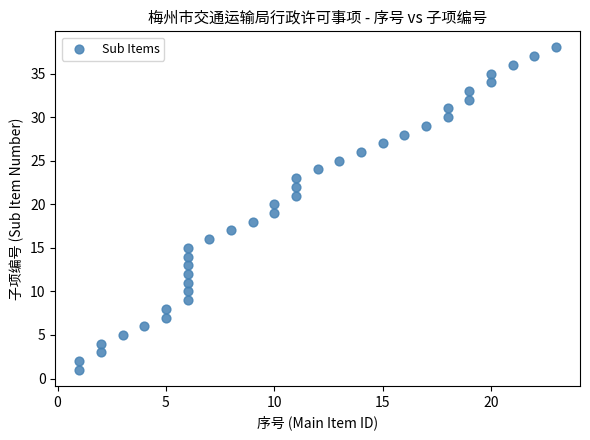

What is the range of Y values (max minus min)?

37